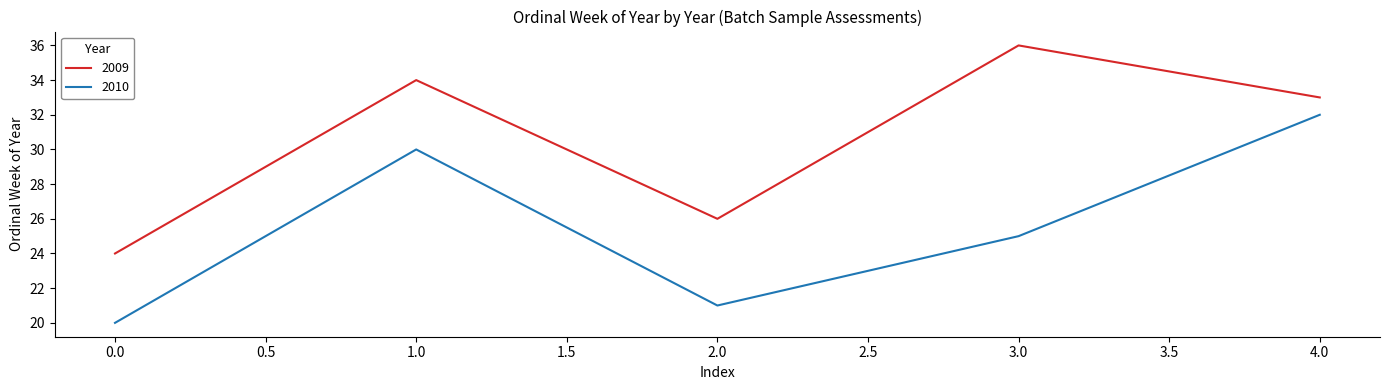

Reading left to right, extract all data points from this chart.

2009: 24	34	26	36	33
2010: 20	30	21	25	32